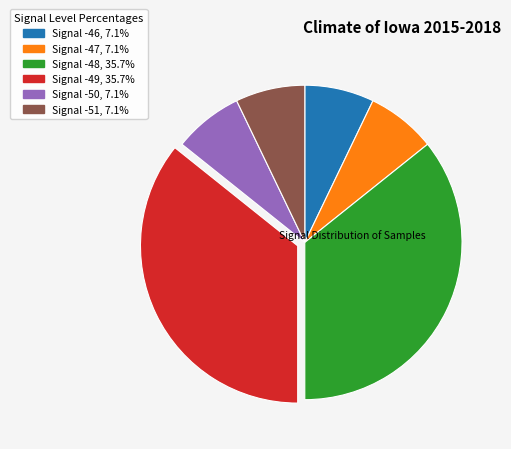

How many segments does this pie chart have?

6